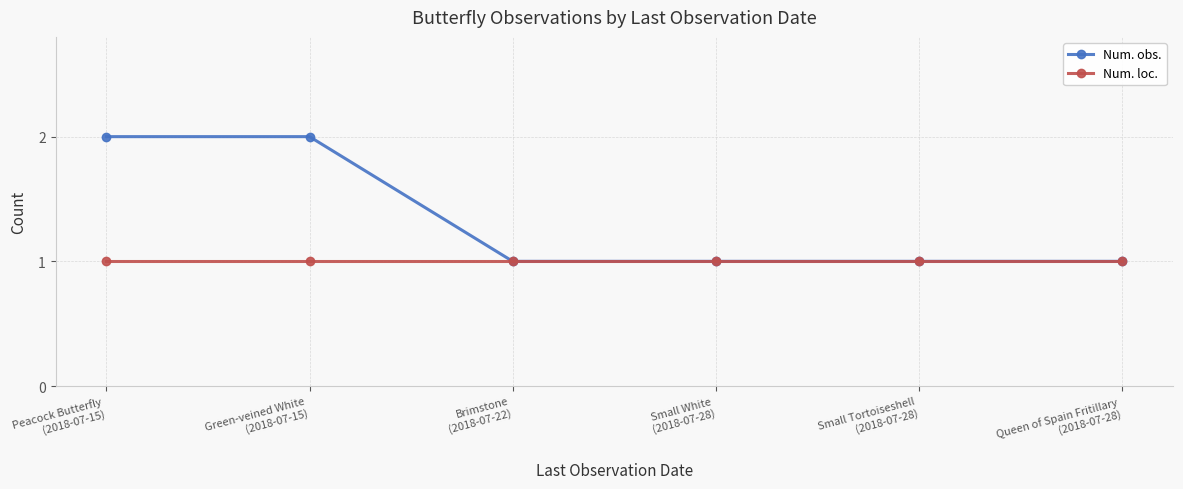

Which series has the widest spread of values?

Num. obs.